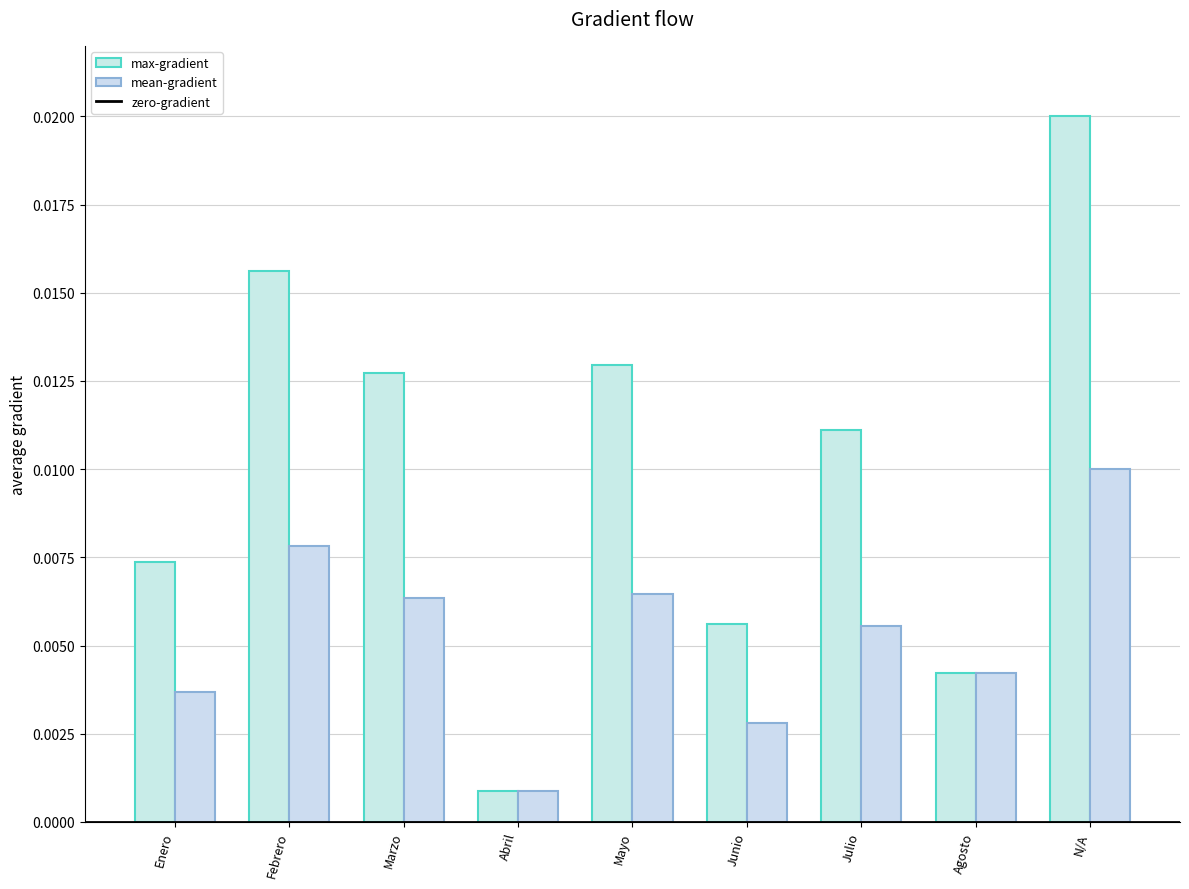

The max-gradient series shows 0.0 at Junio. True or false?

False